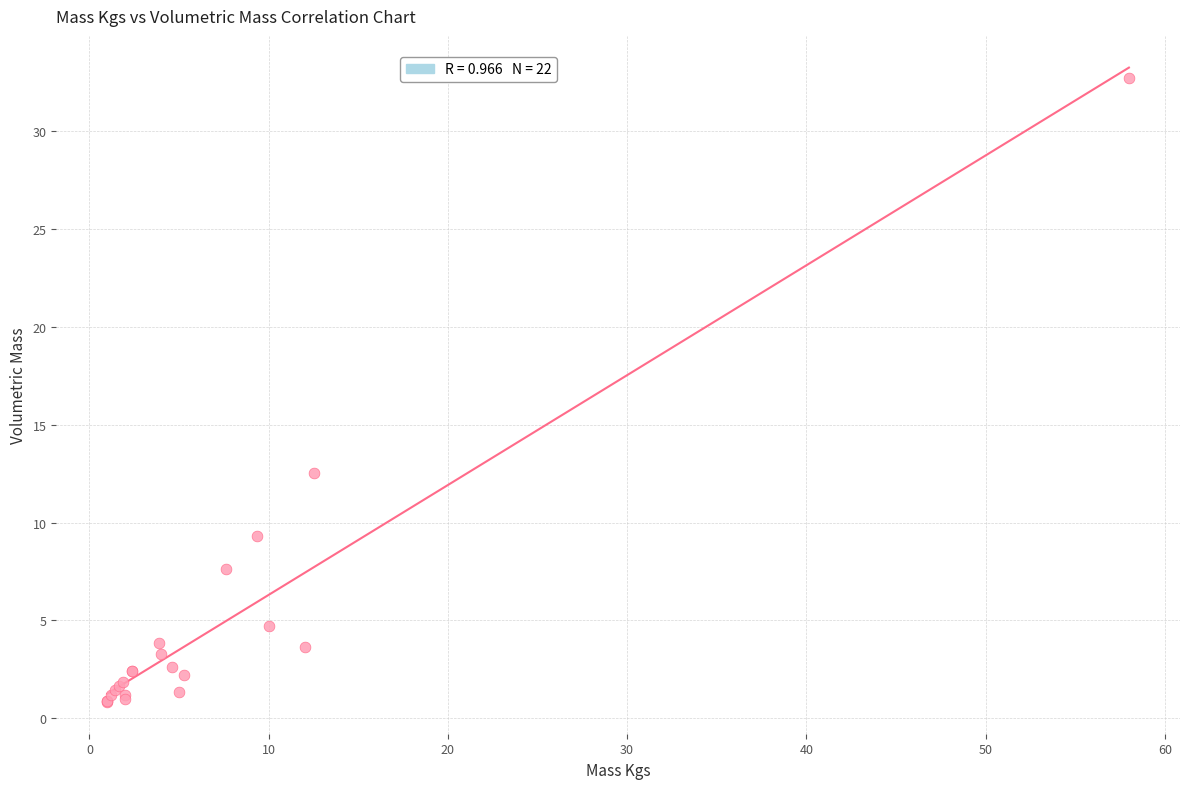

What Y value in the scatter plot is closest to 16?

12.5